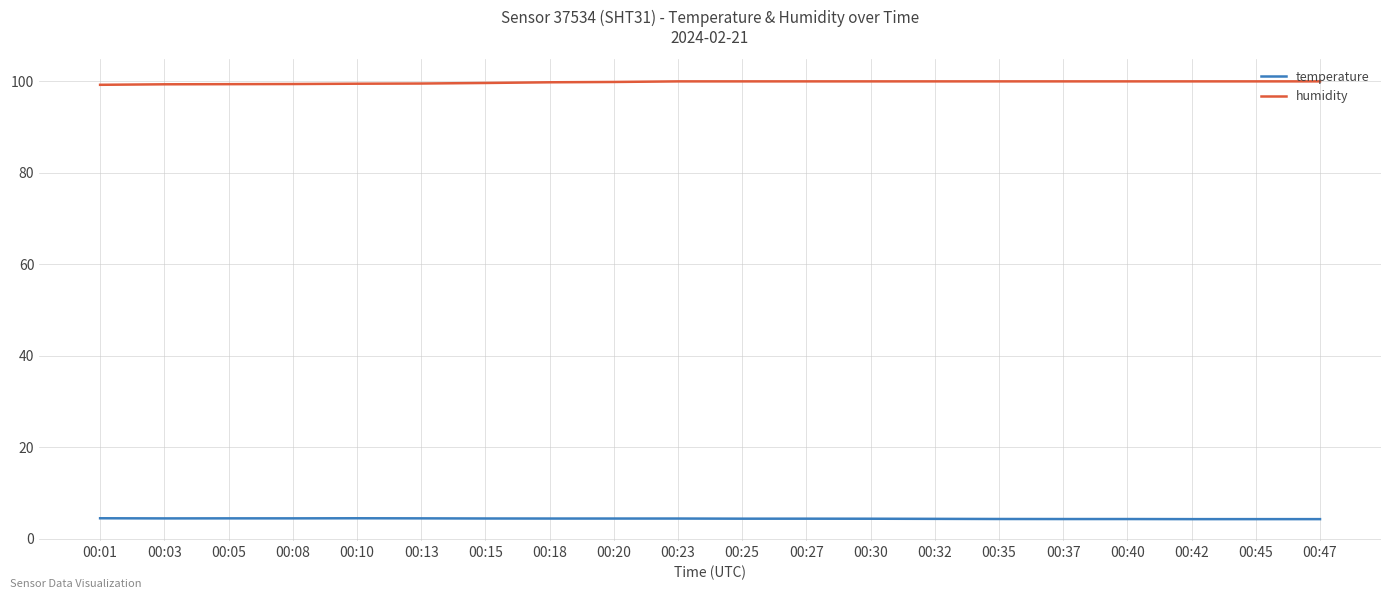

True or false: temperature and humidity cross at least once.

False